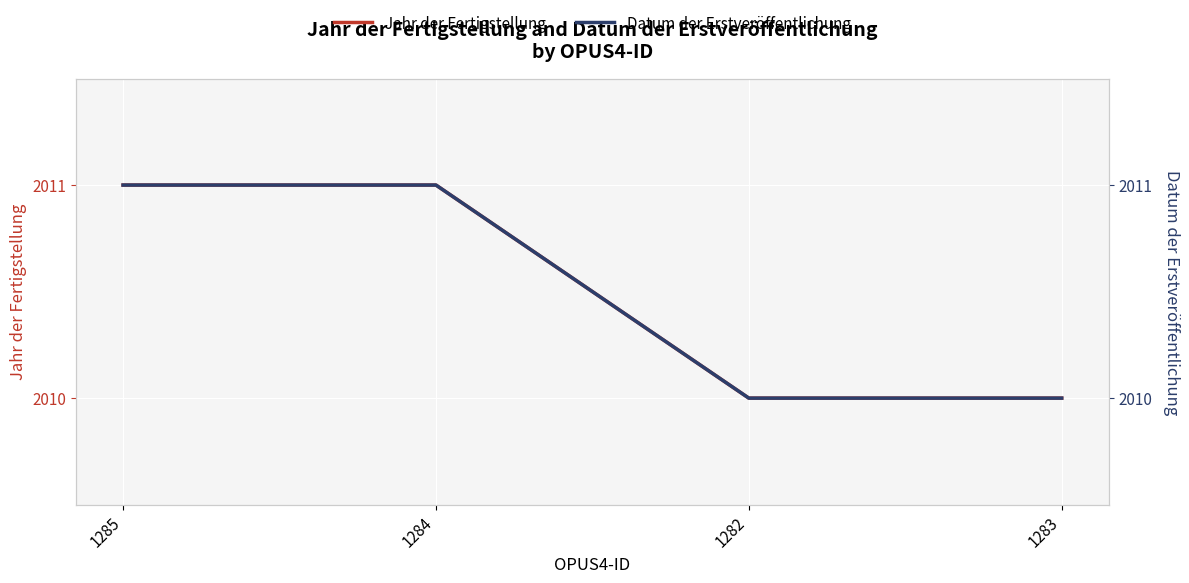

How many categories are shown in the chart?

4